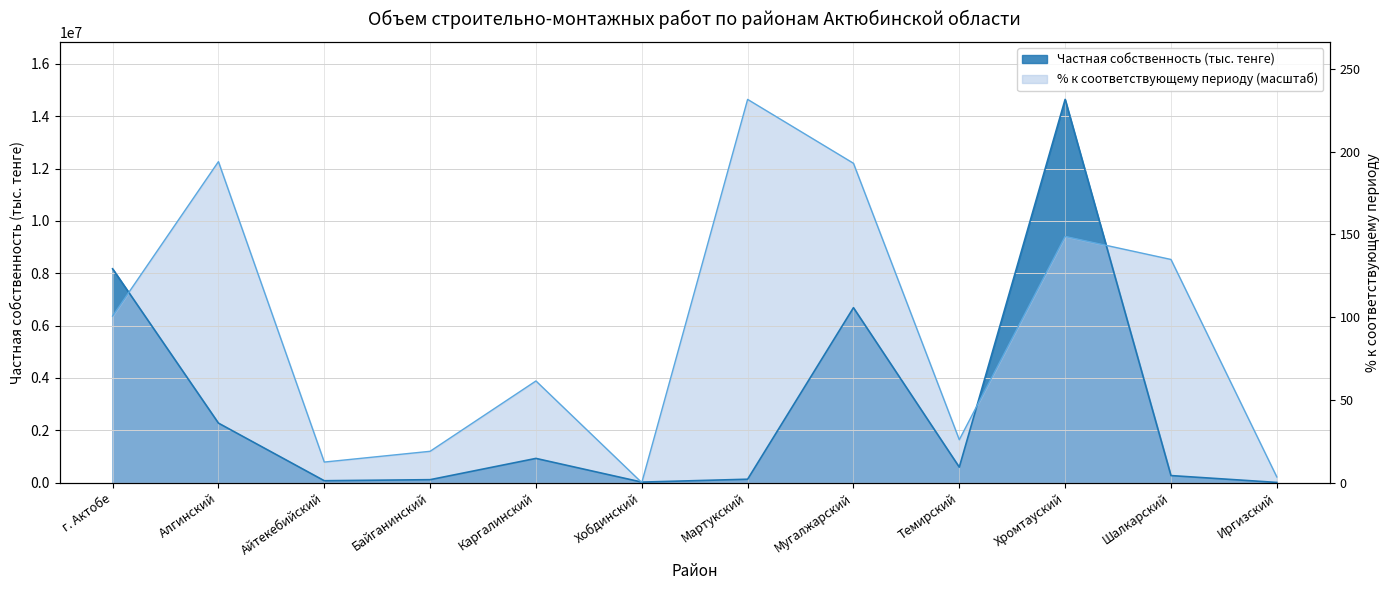

At Каргалинский, list the series in order from largest to smallest.

% к соответствующему периоду, Частная собственность (тыс. тенге)